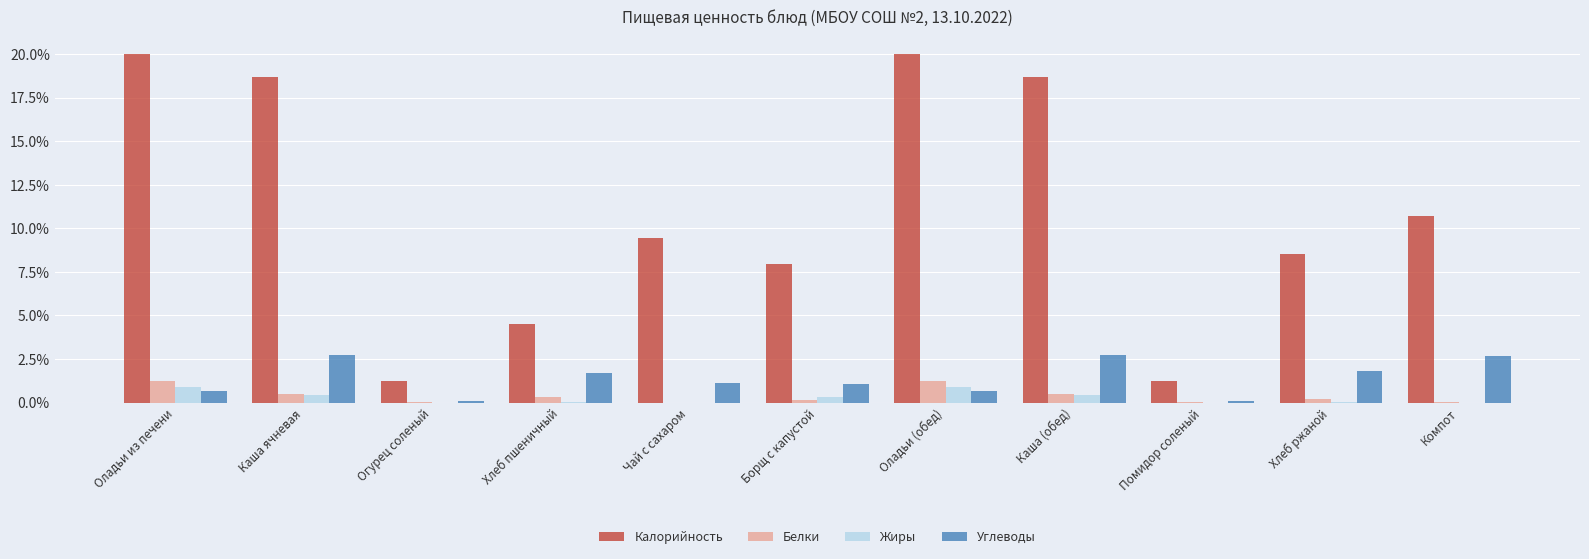

What value does the Углеводы series have at Помидор соленый?

0.1